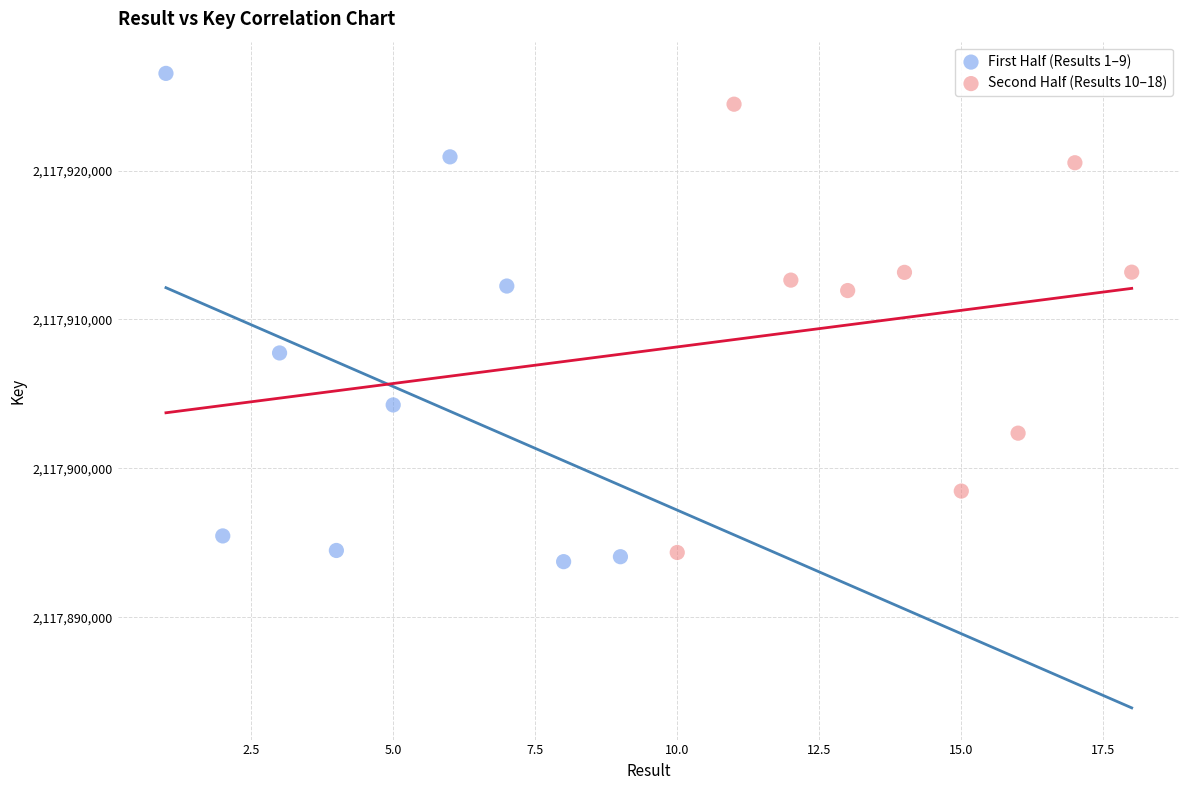

Which series has the widest spread of Y values?

First Half (Results 1–9)